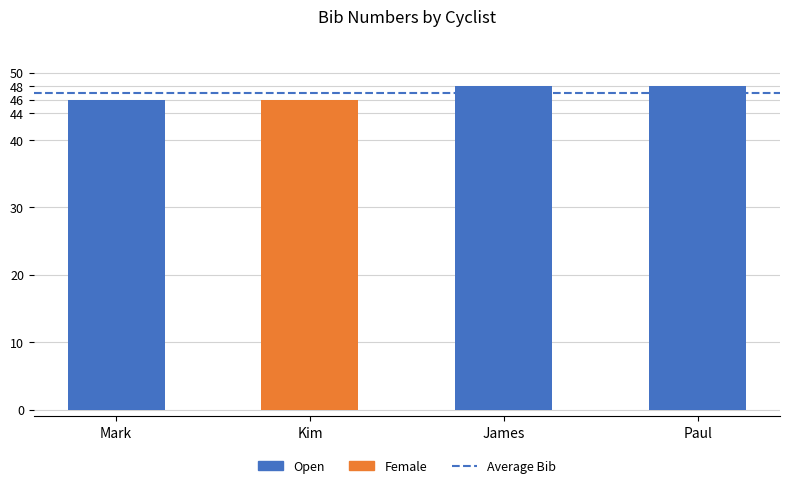

Reading right to left, transcribe all the data shown in this chart.

48	48	46	46